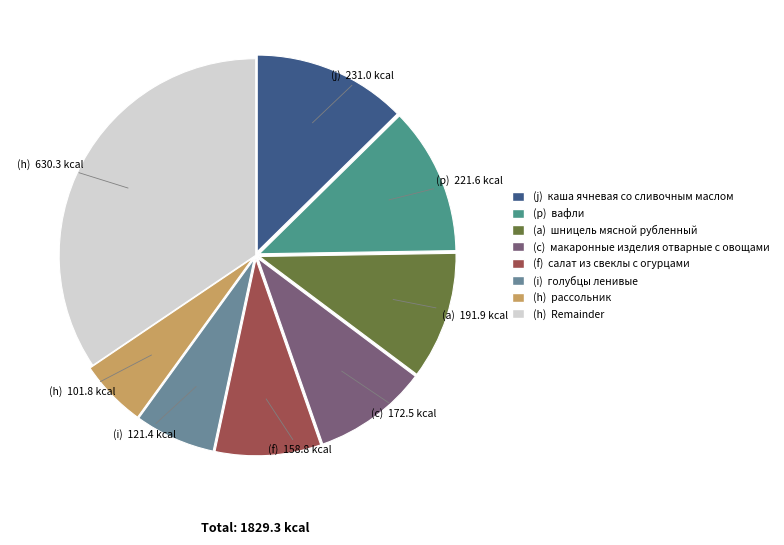

Is there a majority slice in this chart?

No